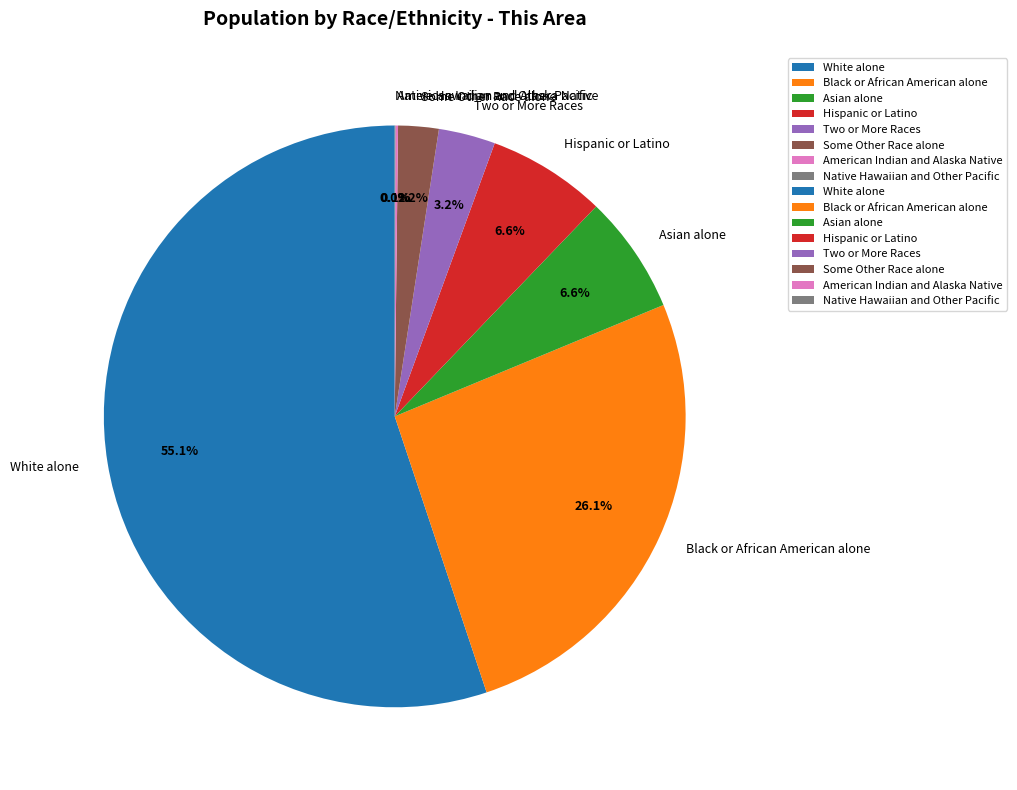

What portion of the pie excludes Asian alone?

93.4%